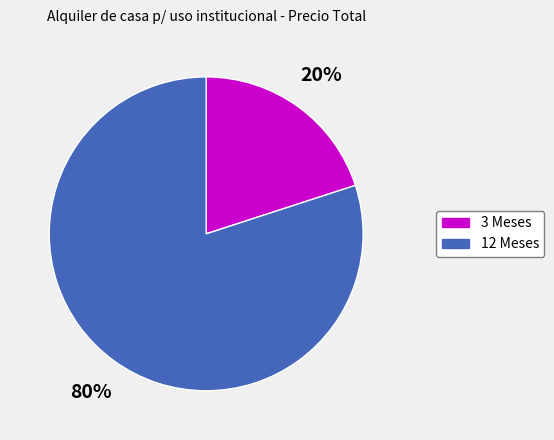

Which category has the biggest portion of the pie?

12 Meses